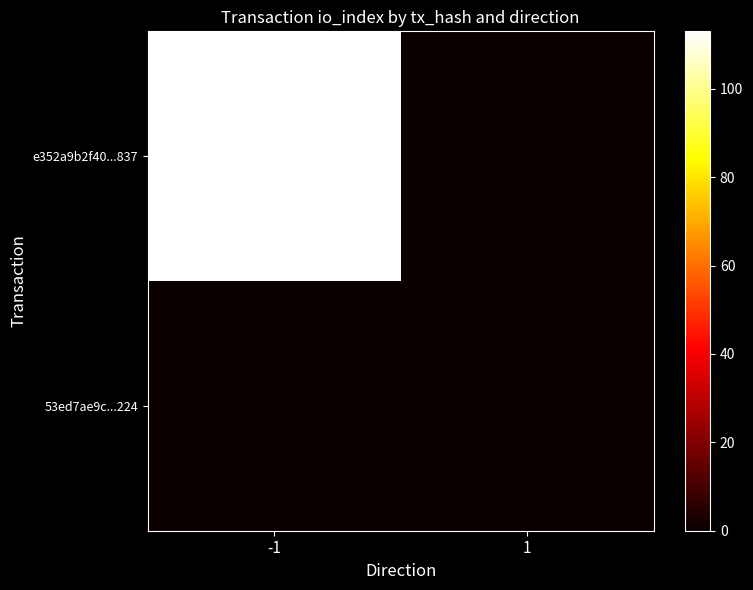

Reading left to right, what are all the values shown in this chart?

e352a9b2f40...837: -1=113	1=0
53ed7ae9c...224: -1=0	1=0